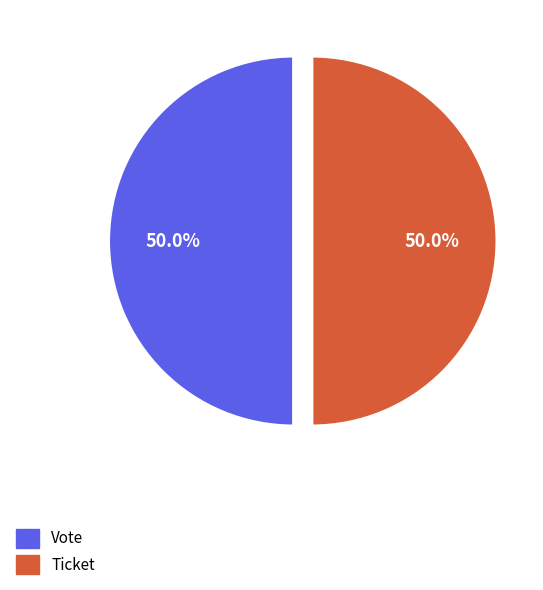

How much of the chart is everything except Ticket?

50.0%